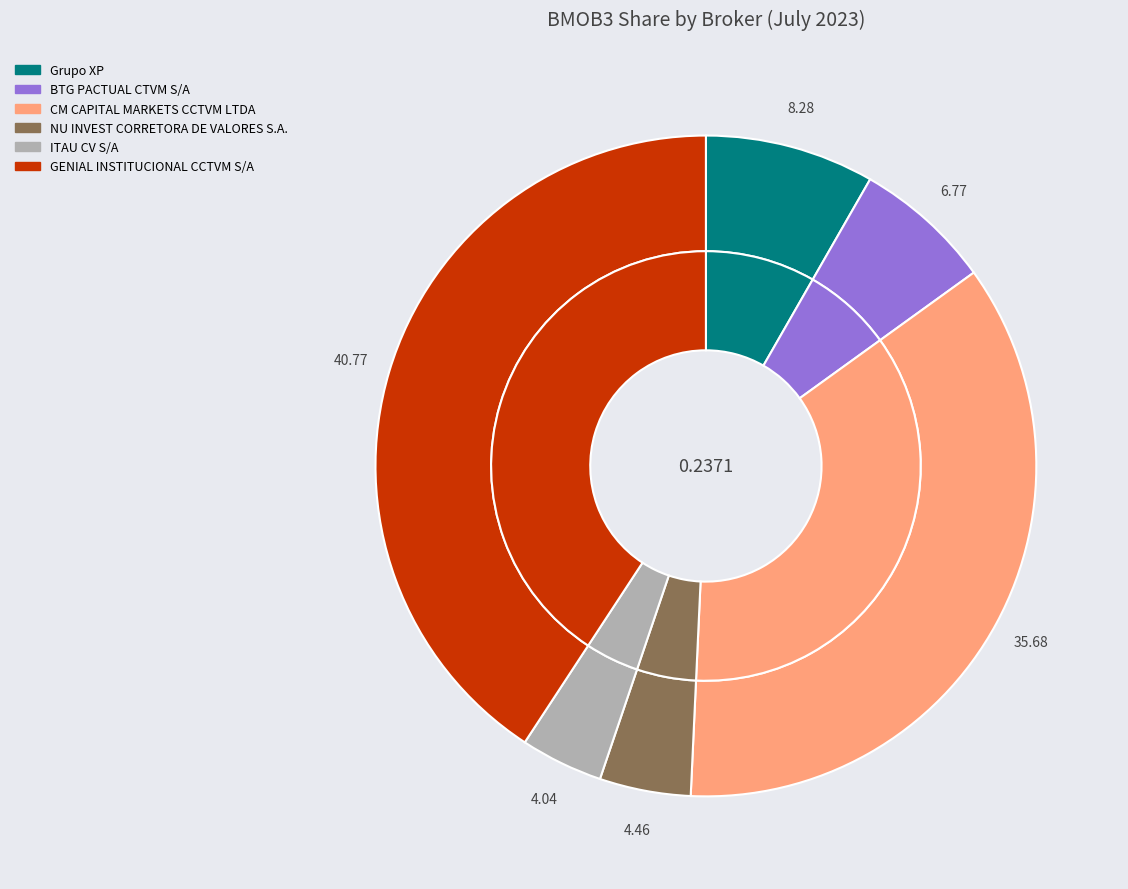

What is the smallest slice in the pie chart?

ITAU CV S/A